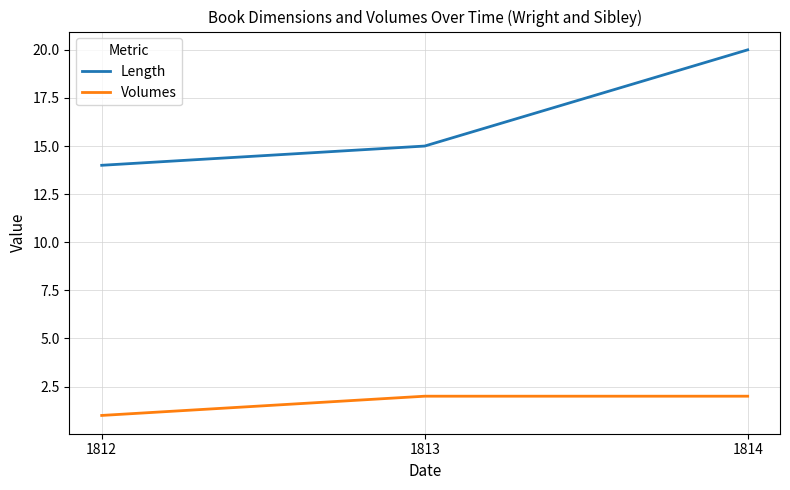

The value of Volumes at 1812 is 0. True or false?

False